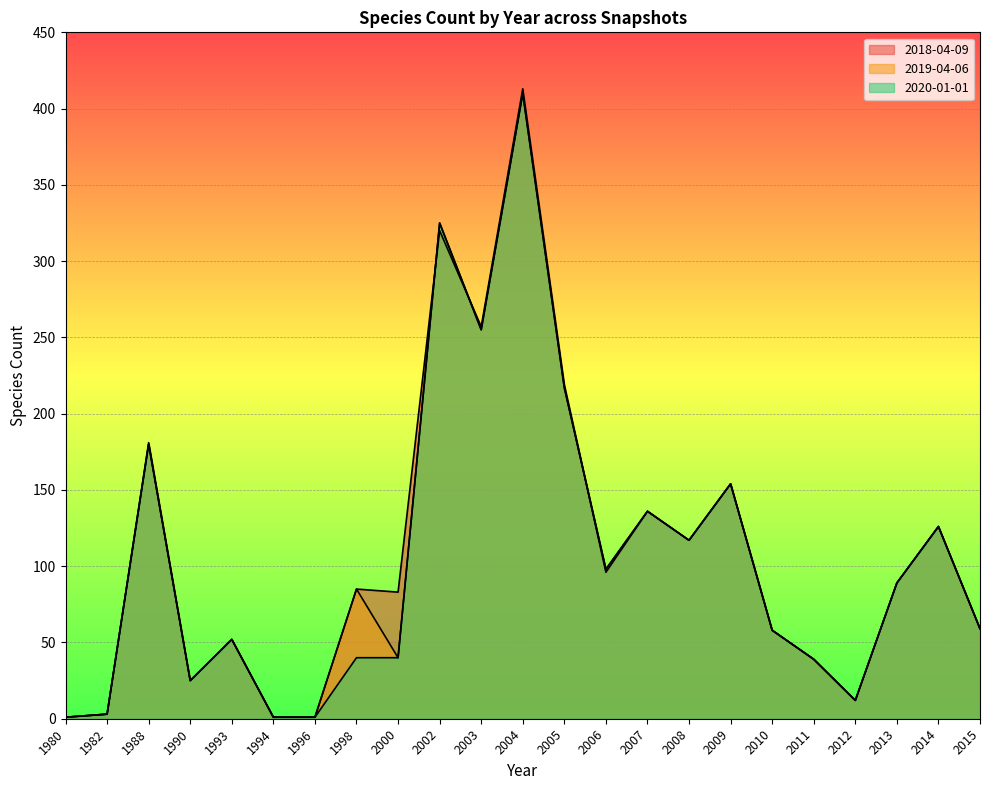

At which label is 2018-04-09 closest to 207?

2005